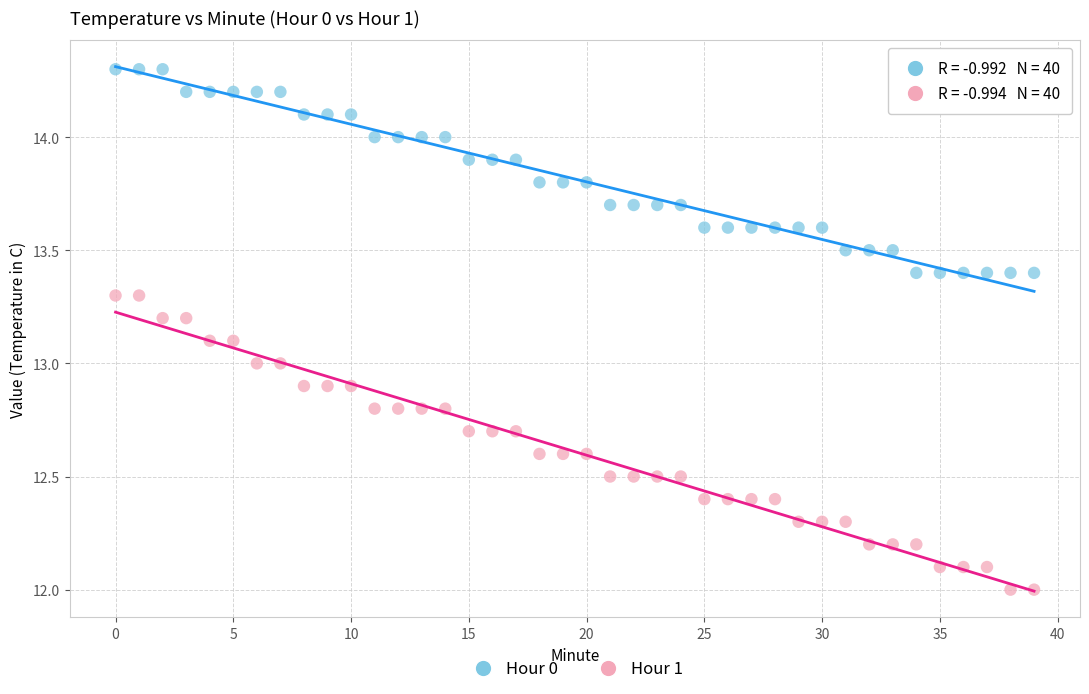

Which series reaches the maximum Y coordinate?

Hour 0